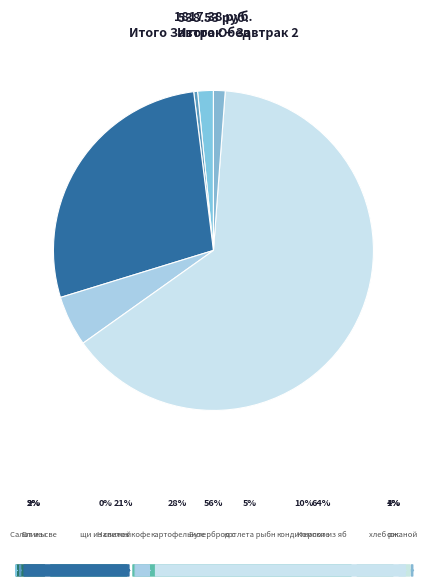

What percentage is NOT represented by щи из свежей капусты?

99.7%